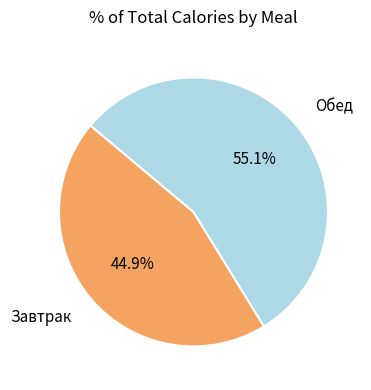

Combined, what portion of the pie is Обед and Завтрак?

100.0%